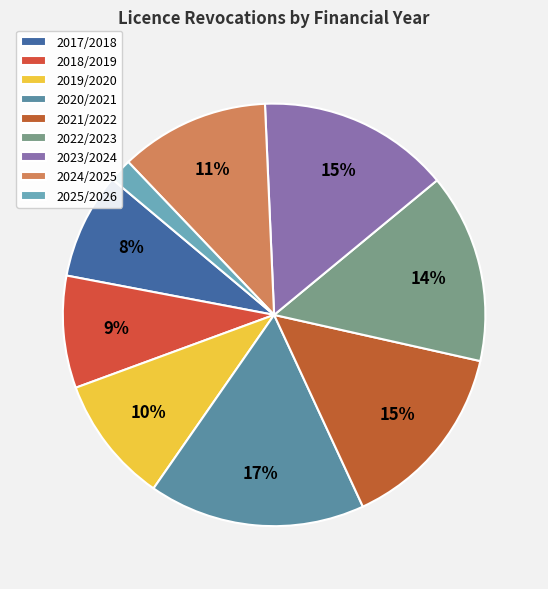

The 2021/2022 slice represents 15% of the pie. True or false?

True